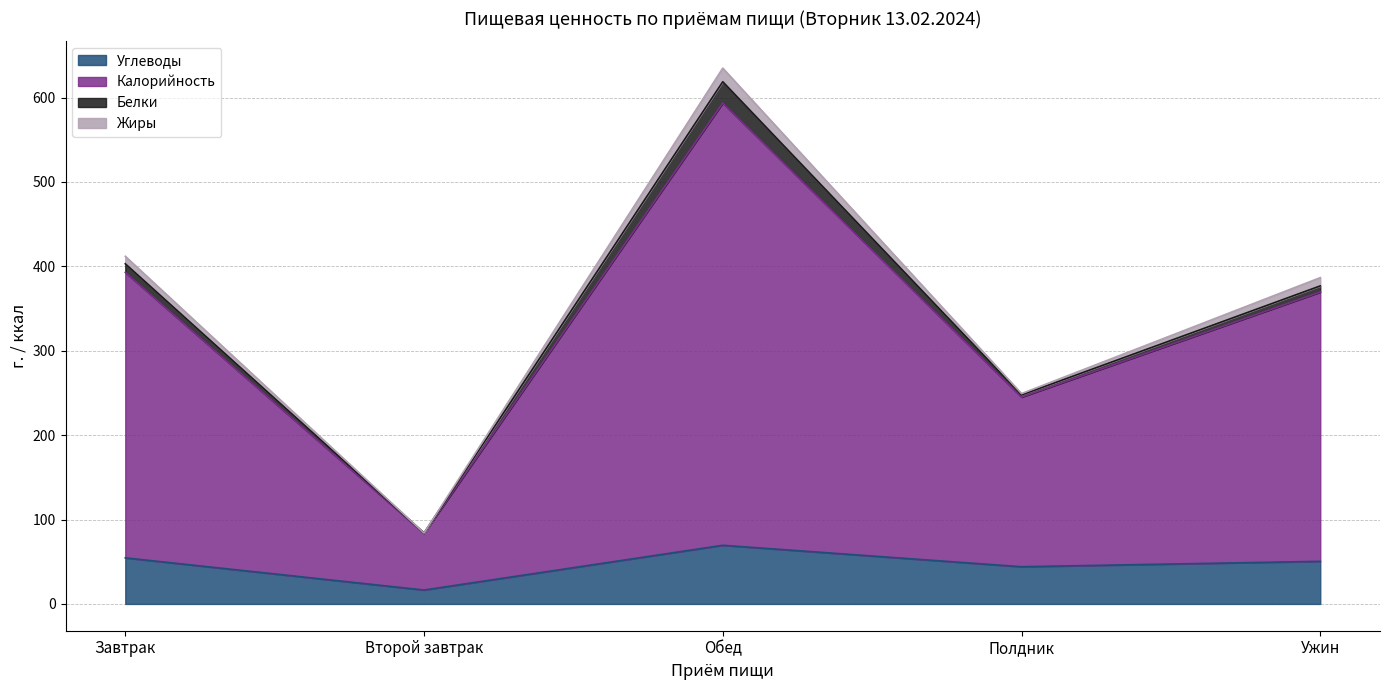

Reading left to right, what are the values for Углеводы?

54.6	16.5	69.5	44.1	50.5